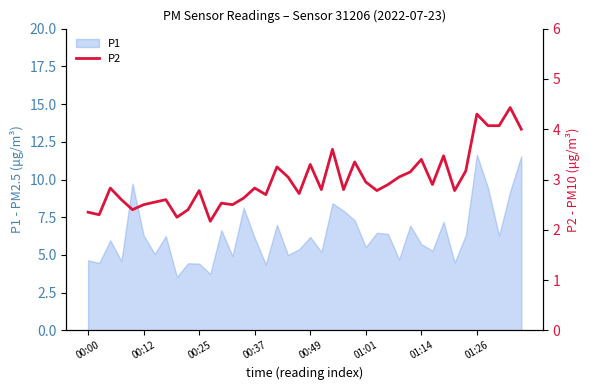

The P1 series shows 1.7 at 01:01. True or false?

False